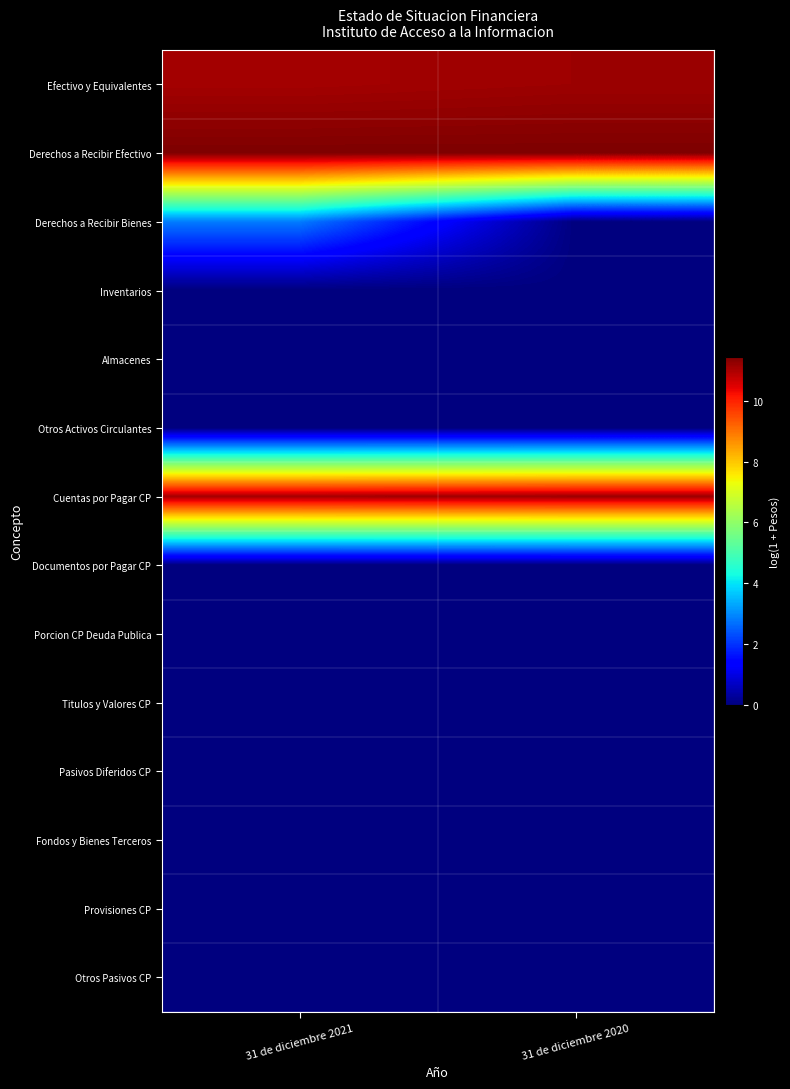

Reading left to right, transcribe all the data shown in this chart.

Efectivo y Equivalentes: 31 de diciembre 2021=11.1	31 de diciembre 2020=11.1
Derechos a Recibir Efectivo: 31 de diciembre 2021=11.4	31 de diciembre 2020=11.4
Derechos a Recibir Bienes: 31 de diciembre 2021=2.8	31 de diciembre 2020=0.0
Inventarios: 31 de diciembre 2021=0.0	31 de diciembre 2020=0.0
Almacenes: 31 de diciembre 2021=0.0	31 de diciembre 2020=0.0
Otros Activos Circulantes: 31 de diciembre 2021=0.0	31 de diciembre 2020=0.0
Cuentas por Pagar CP: 31 de diciembre 2021=11.1	31 de diciembre 2020=11.1
Documentos por Pagar CP: 31 de diciembre 2021=0.0	31 de diciembre 2020=0.0
Porcion CP Deuda Publica: 31 de diciembre 2021=0.0	31 de diciembre 2020=0.0
Titulos y Valores CP: 31 de diciembre 2021=0.0	31 de diciembre 2020=0.0
Pasivos Diferidos CP: 31 de diciembre 2021=0.0	31 de diciembre 2020=0.0
Fondos y Bienes Terceros: 31 de diciembre 2021=0.0	31 de diciembre 2020=0.0
Provisiones CP: 31 de diciembre 2021=0.0	31 de diciembre 2020=0.0
Otros Pasivos CP: 31 de diciembre 2021=0.0	31 de diciembre 2020=0.0